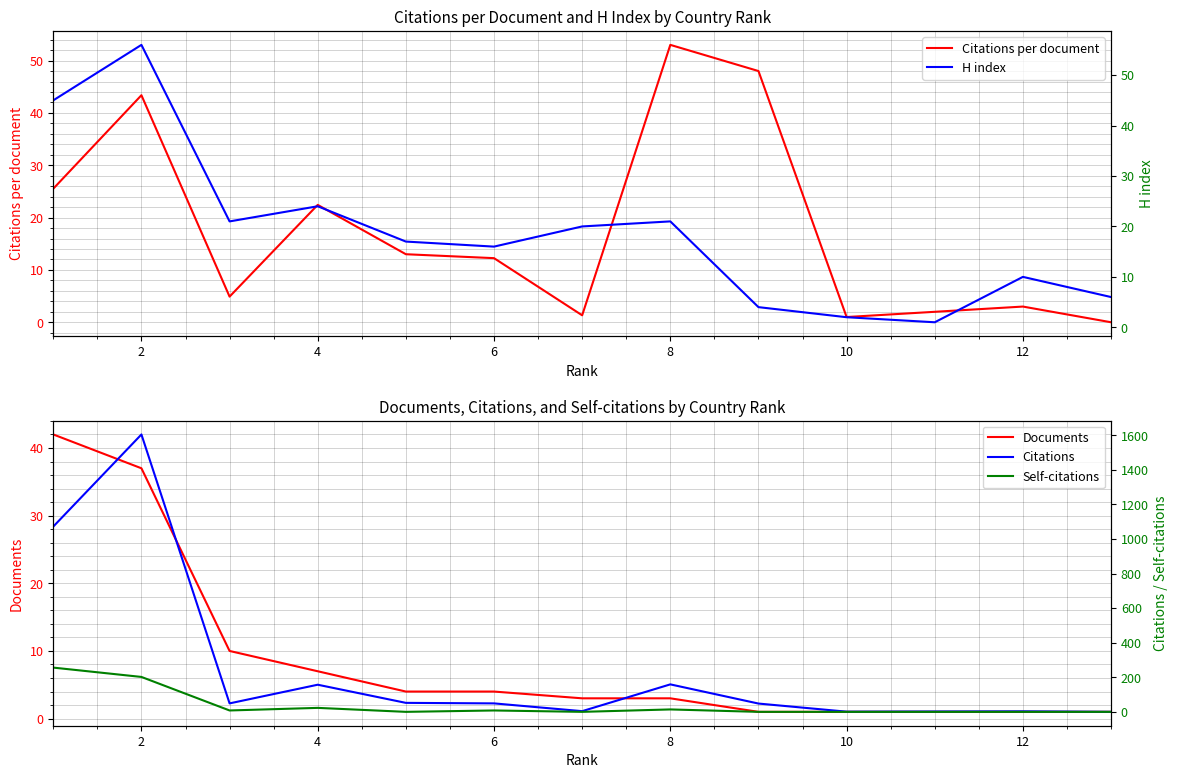

The Citations per document series shows 1.0 at 10. True or false?

True